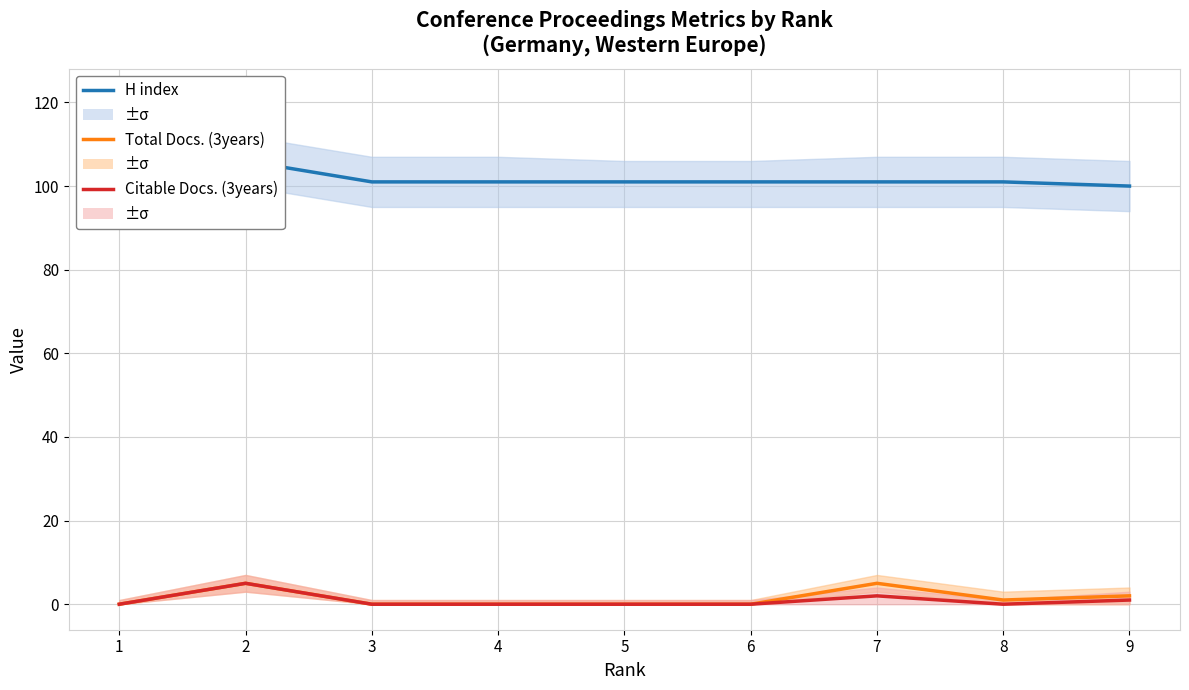

True or false: Total Docs. (3years) and Citable Docs. (3years) cross at least once.

False